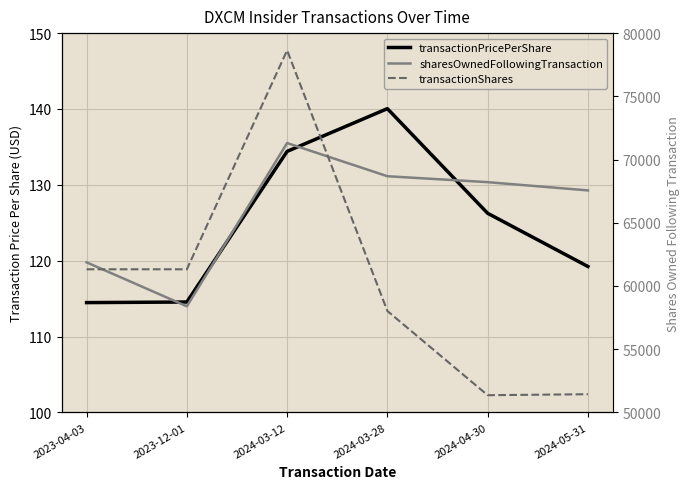

What are all the series names shown in the legend?

transactionPricePerShare, sharesOwnedFollowingTransaction, transactionShares